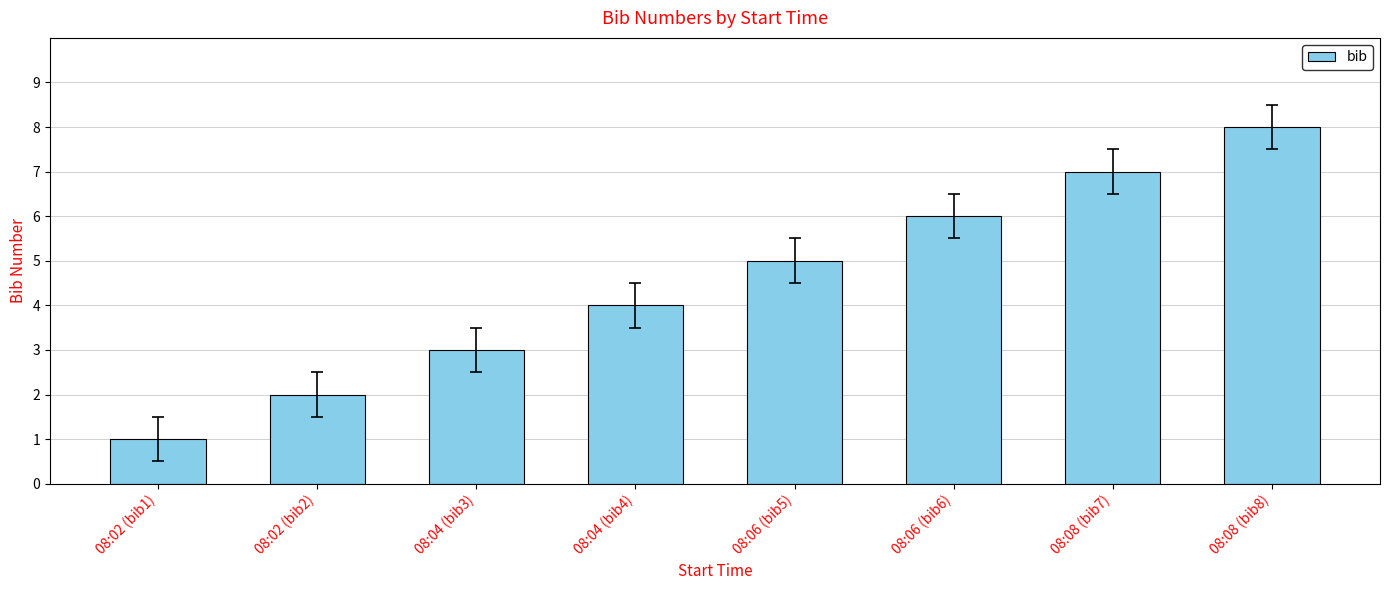

Reading left to right, extract all data points from this chart.

1	2	3	4	5	6	7	8